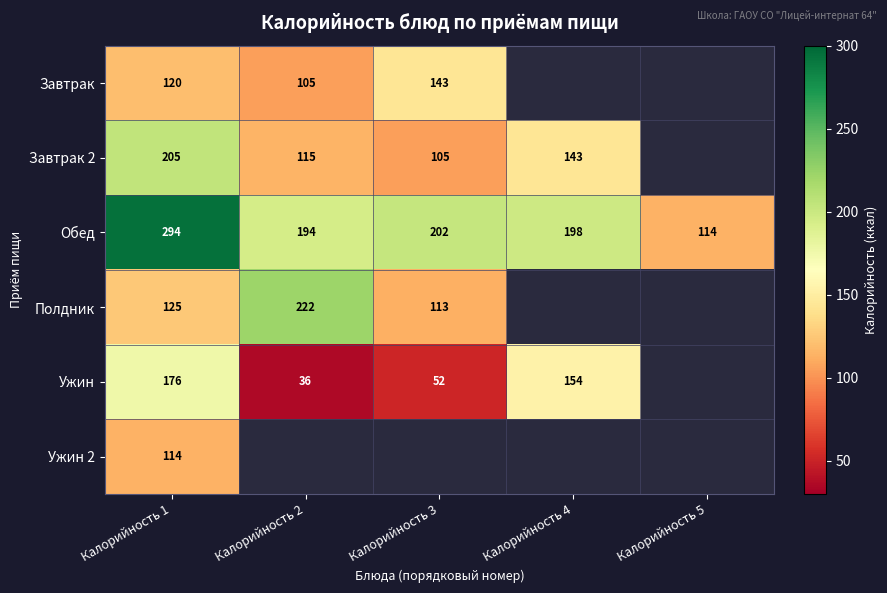

Is the value of Завтрак 2 at Калорийность 2 greater than the value of Обед at Калорийность 1?

No